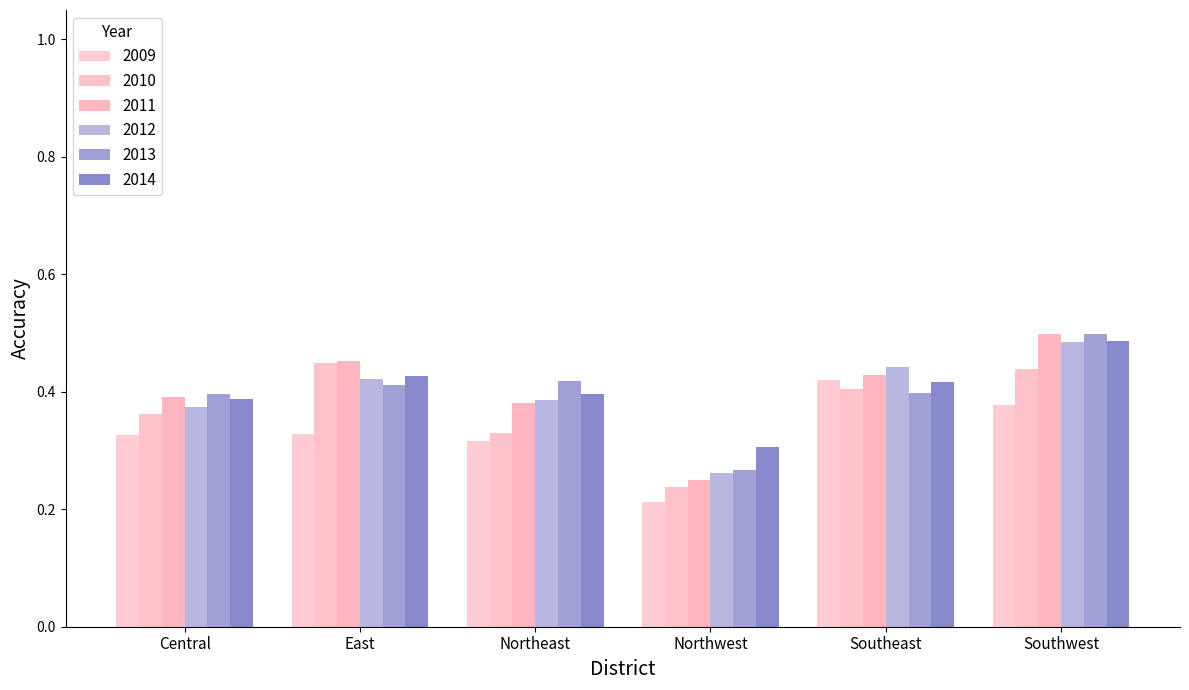

Between Southeast and Central, which is larger?

Southeast